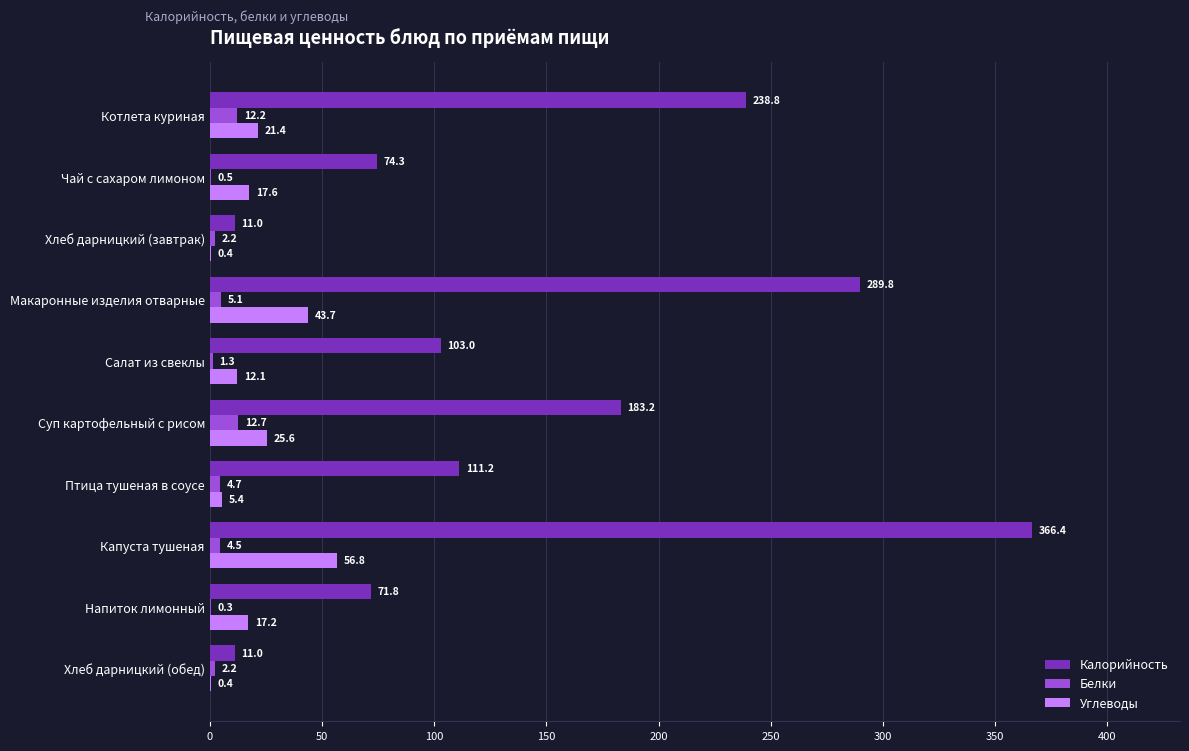

Is it true that Углеводы equals 43.7 at Макаронные изделия отварные?

True